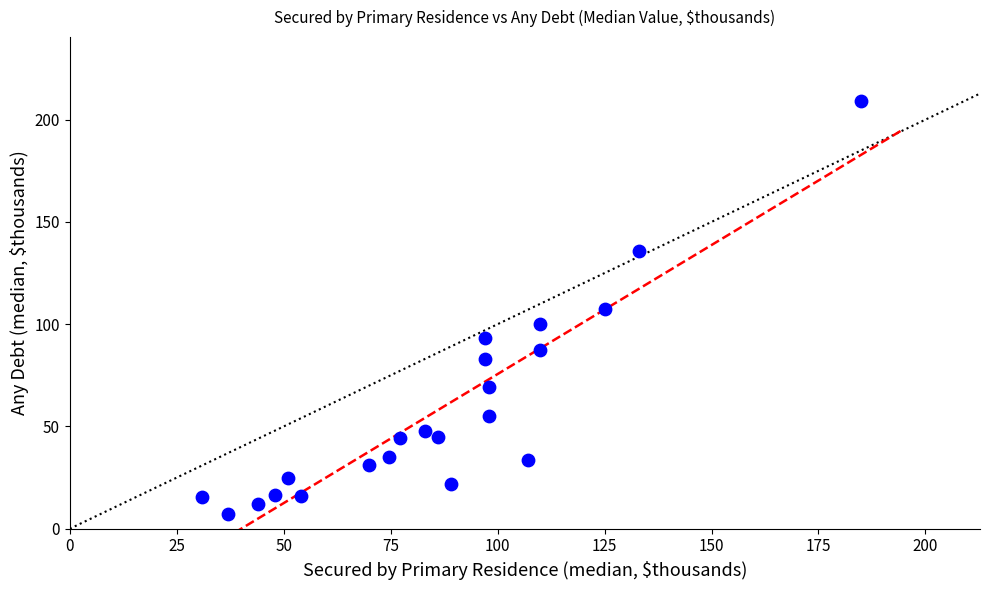

What is the range of X values (max minus min)?

154.0